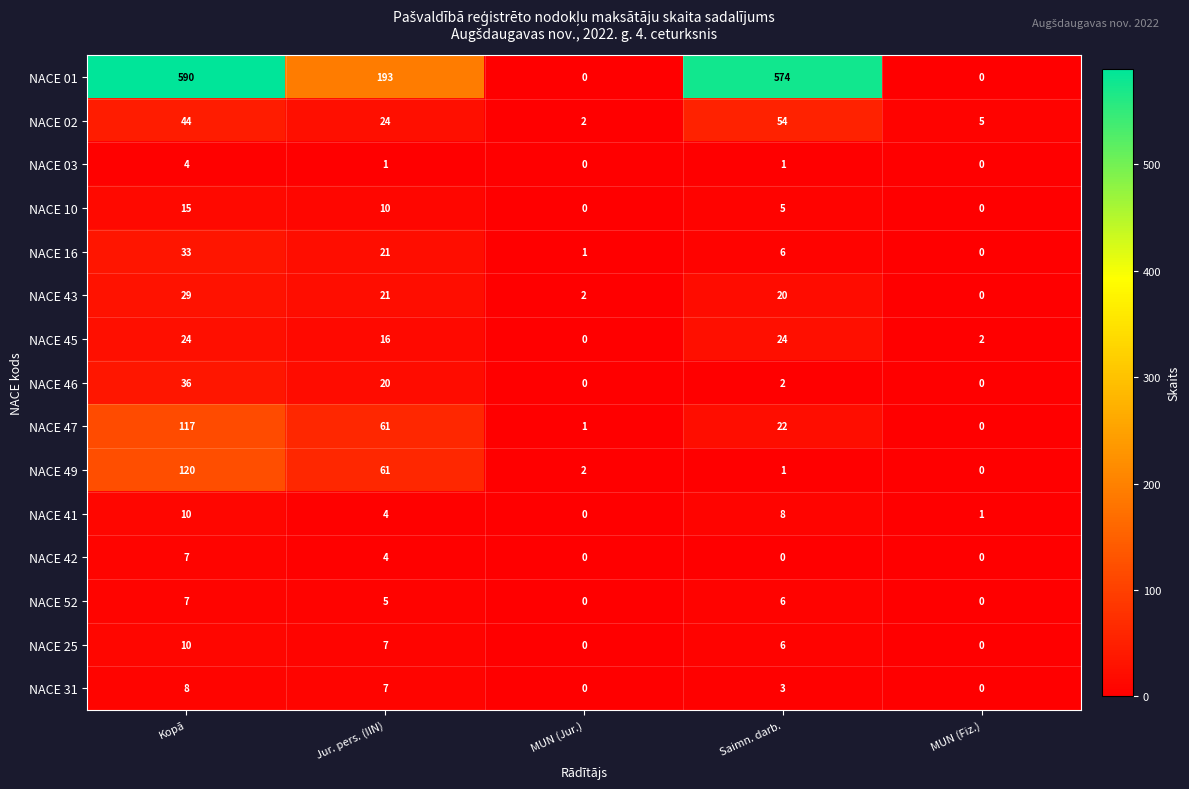

Is it true that NACE 25 equals 10 at Kopā?

True